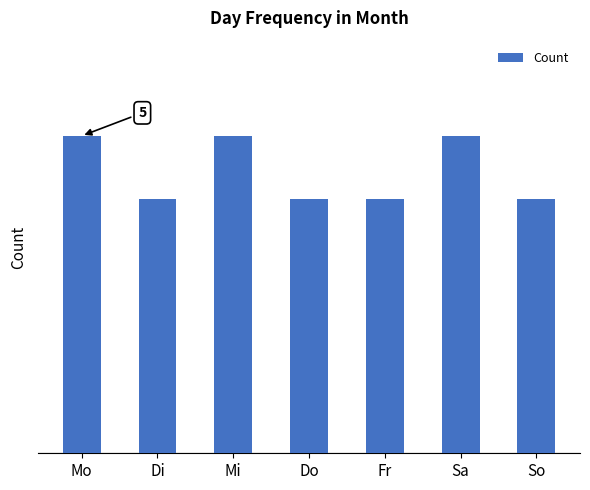

What is the label of the 7th bar from the left?

So